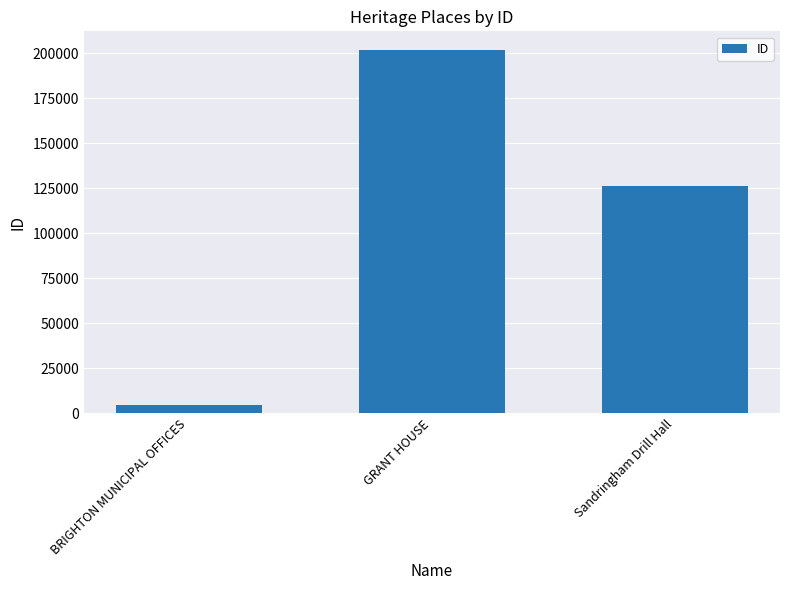

What is the sum of the values at Sandringham Drill Hall and GRANT HOUSE?

328244